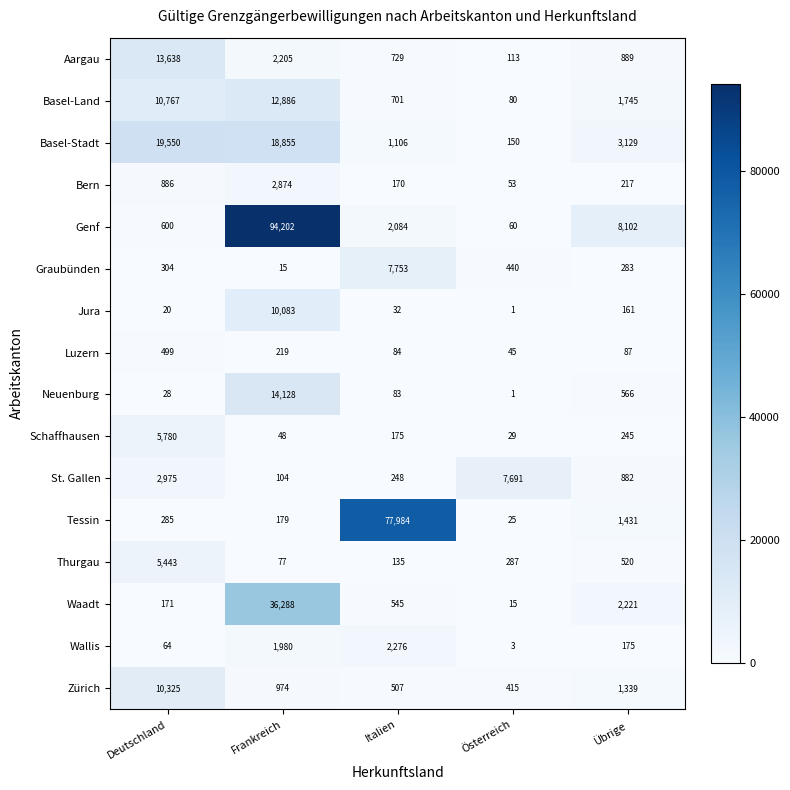

At which category is the sum across all series the highest?

Frankreich